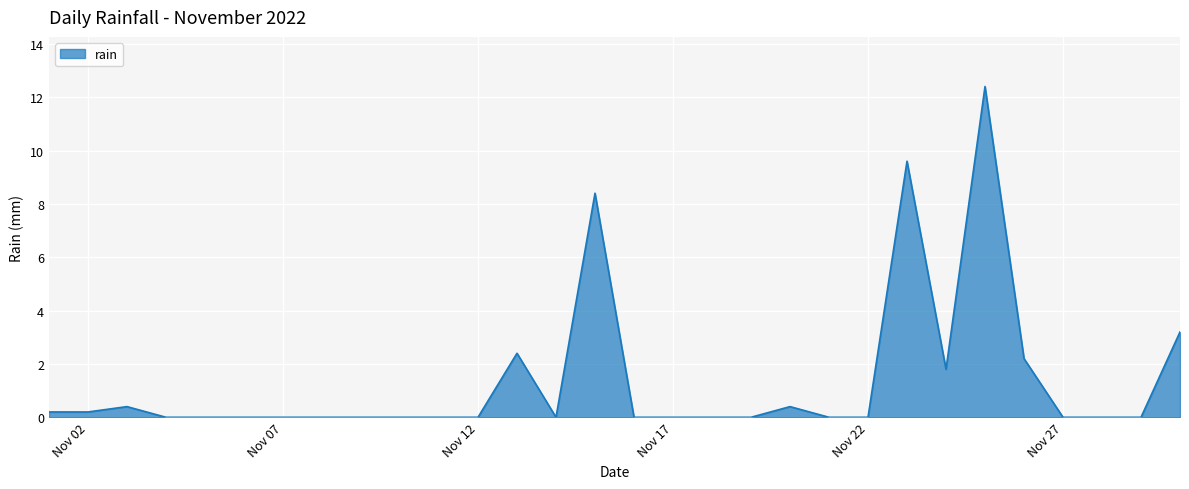

How many lines are shown in the chart?

1